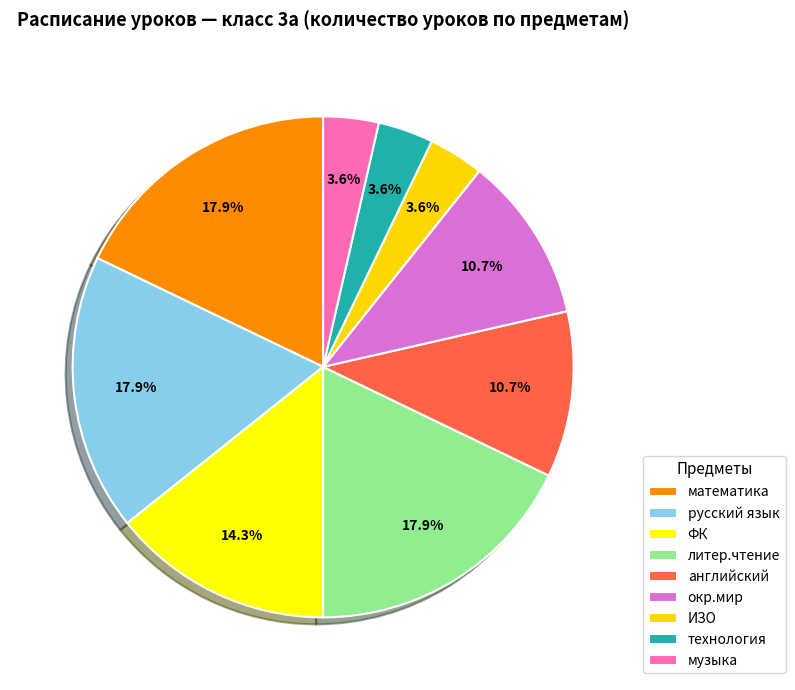

To the nearest percent, what is the difference between the largest and smallest slice percentages?

14%